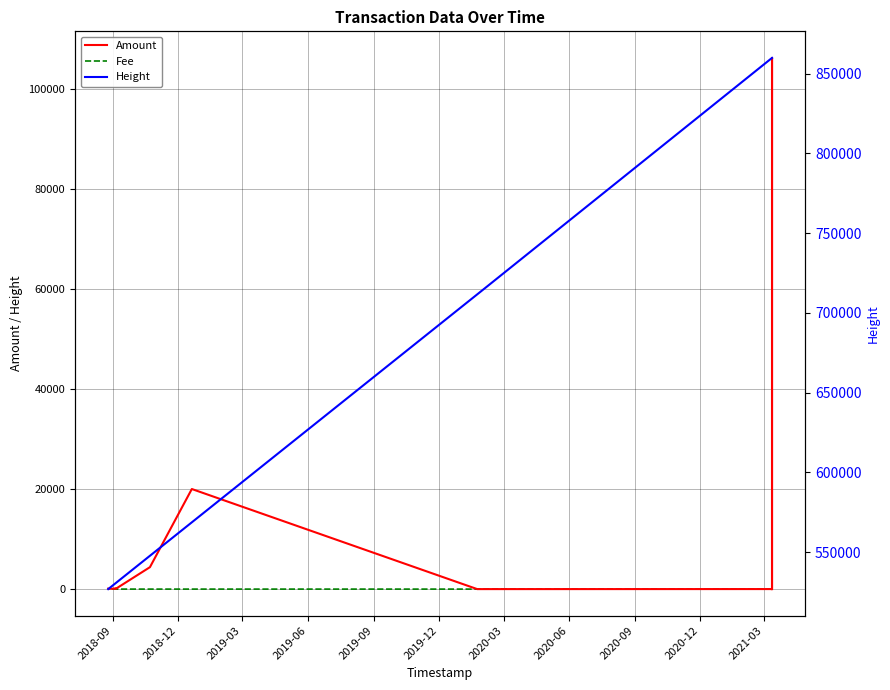

What are all the series names shown in the legend?

Amount, Fee, Height